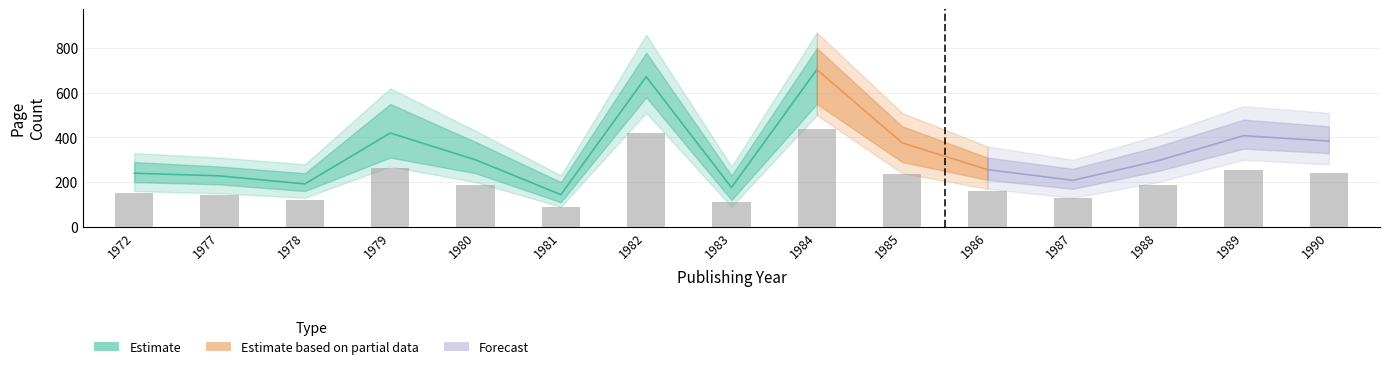

Are the bars grouped side by side (vs. stacked)?

Yes